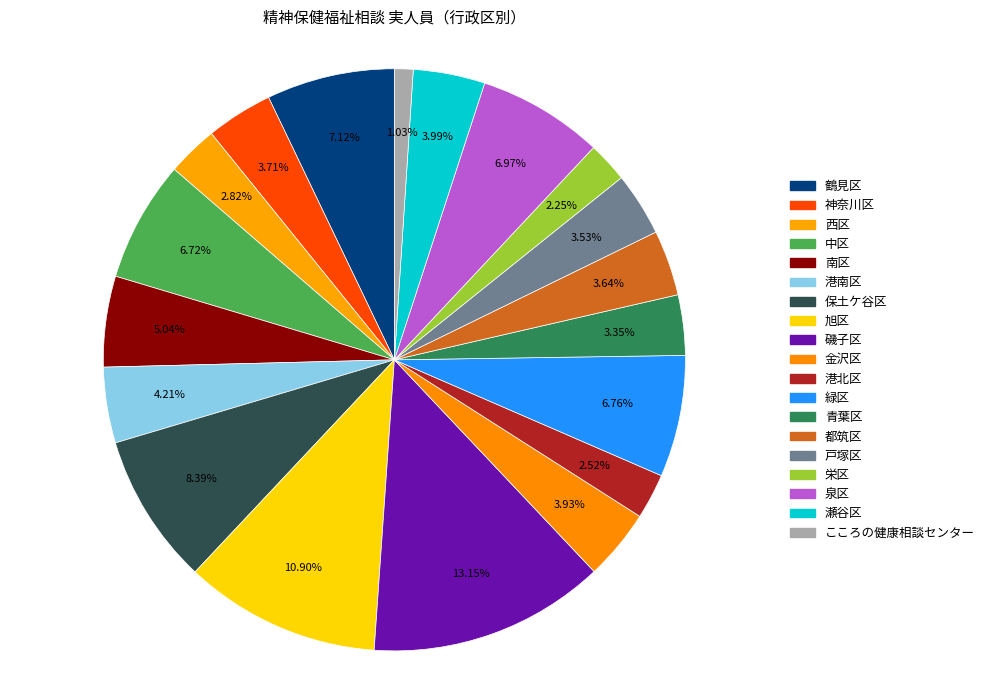

True or false: こころの健康相談センター accounts for 1% of the total.

True